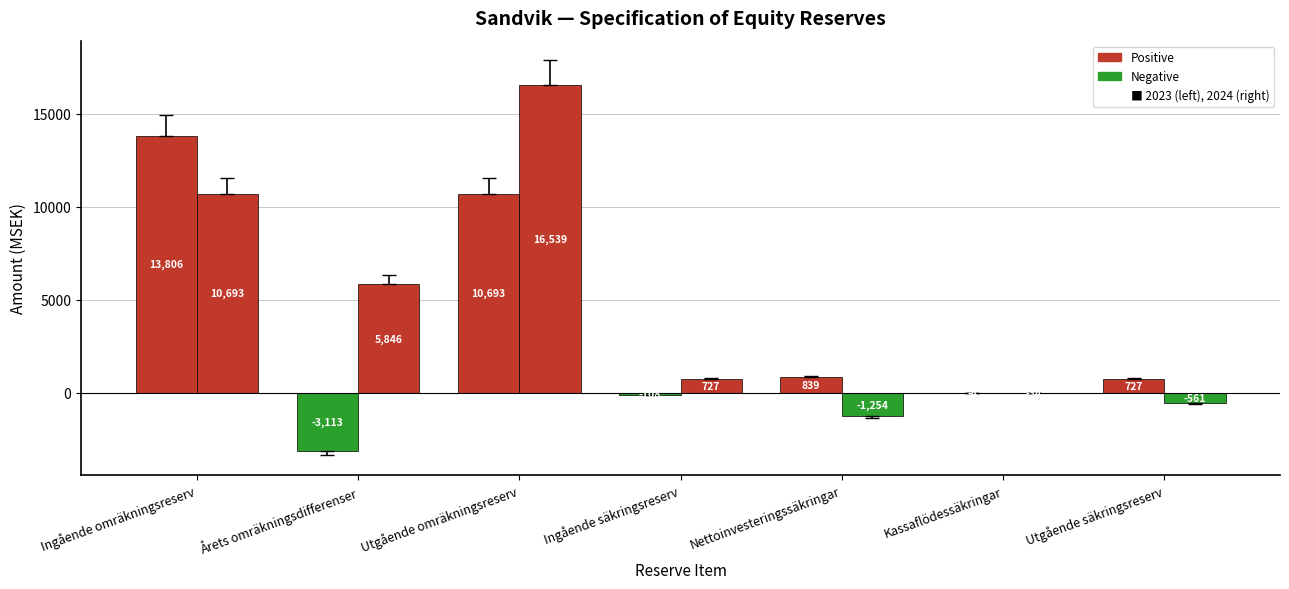

What is the difference between the 2023 values at Kassaflödessäkringar and Utgående säkringsreserv?

731